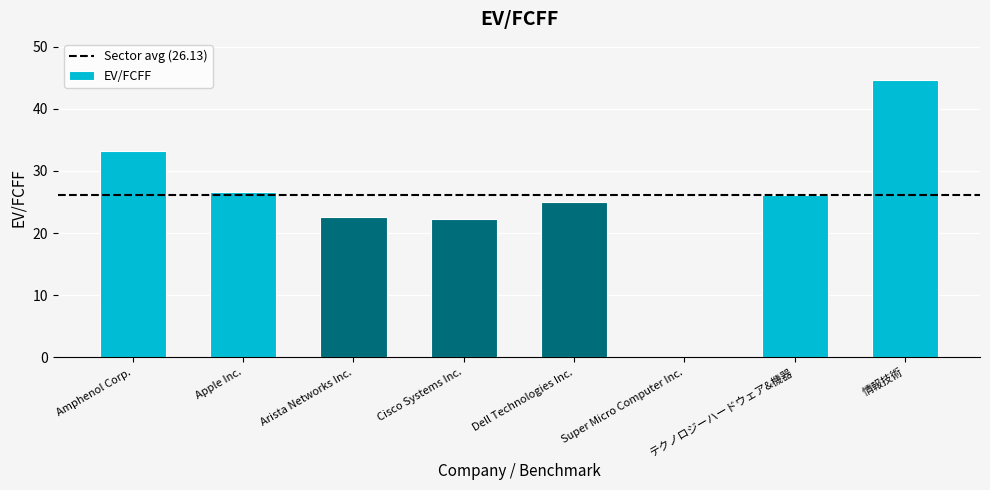

Is it true that the value at 情報技術 is 13.0?

False